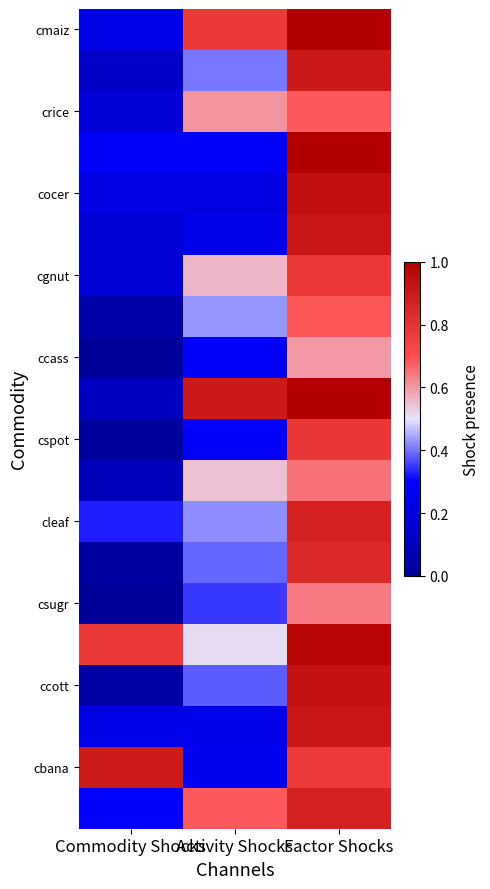

What is the total value across all series at Activity Shocks?

8.8